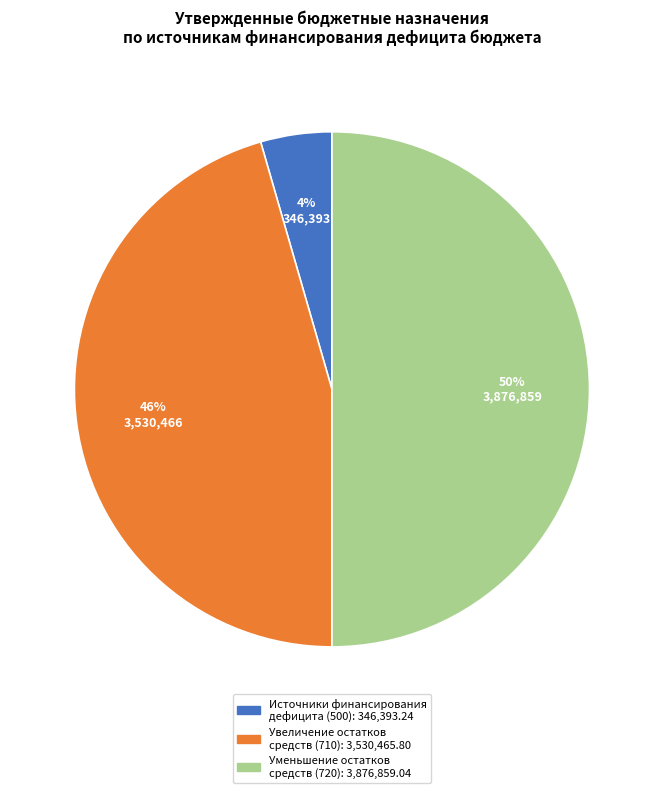

To the nearest percent, what is the average slice percentage?

33%